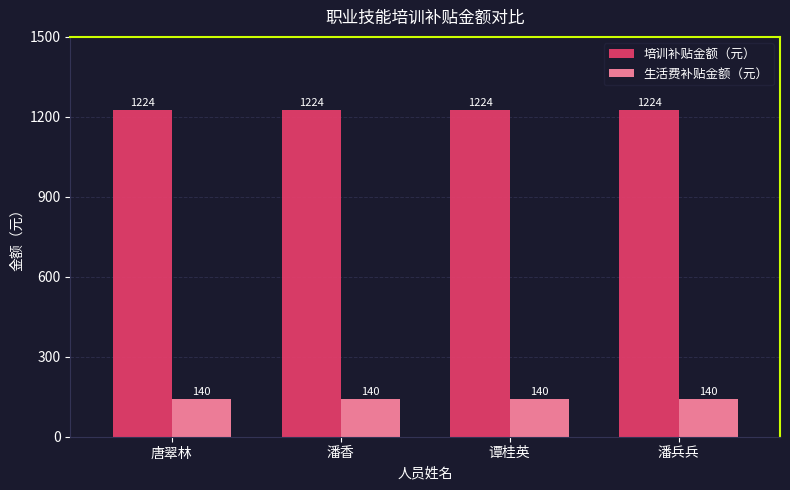

Reading right to left, transcribe all the data shown in this chart.

培训补贴金额（元）: 1224	1224	1224	1224
生活费补贴金额（元）: 140	140	140	140